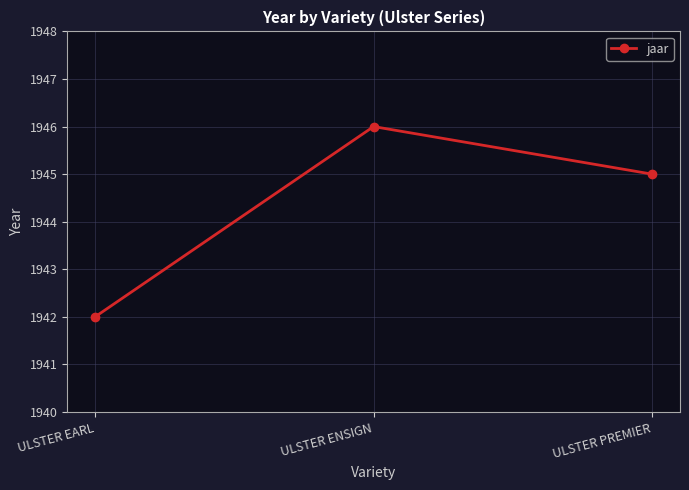

Where does the data first go above 1945?

ULSTER ENSIGN